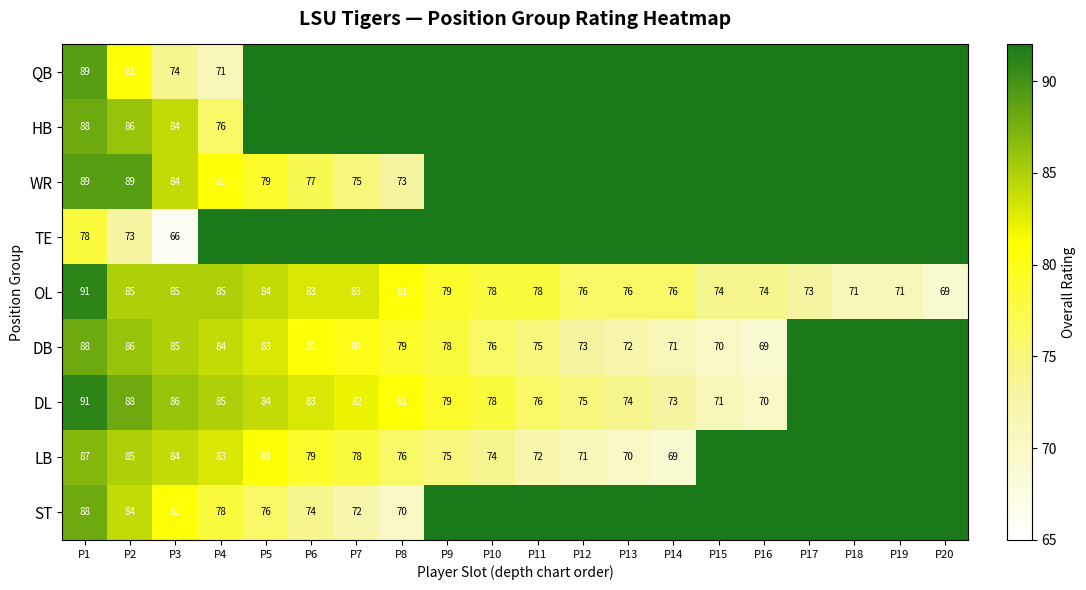

At which label does OL reach its peak?

P1